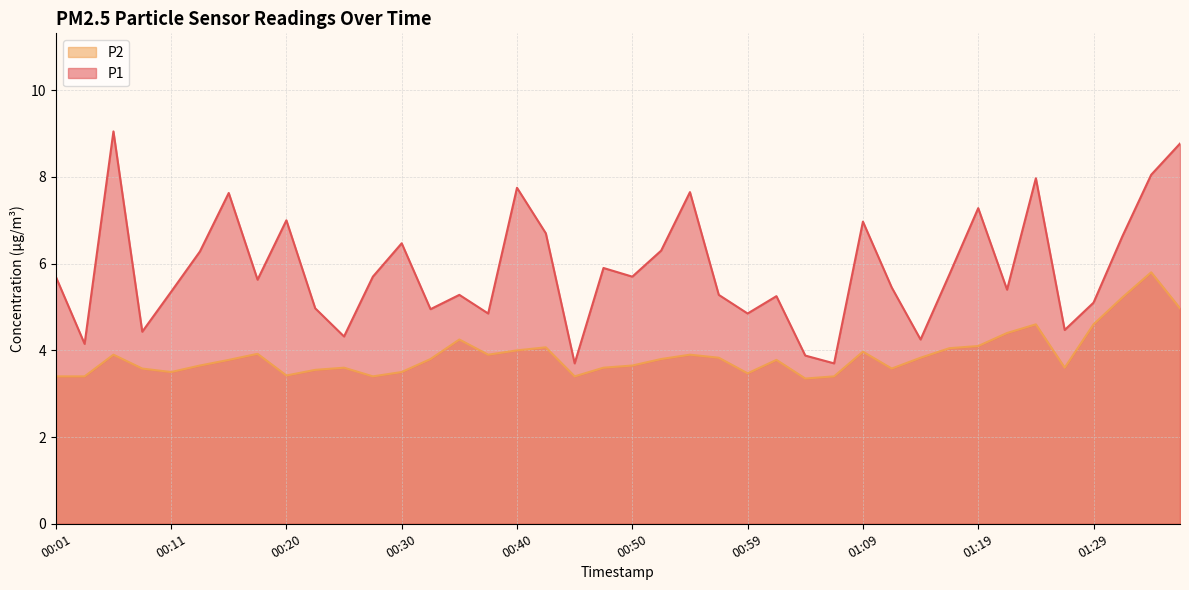

What are all the series names shown in the legend?

P2, P1